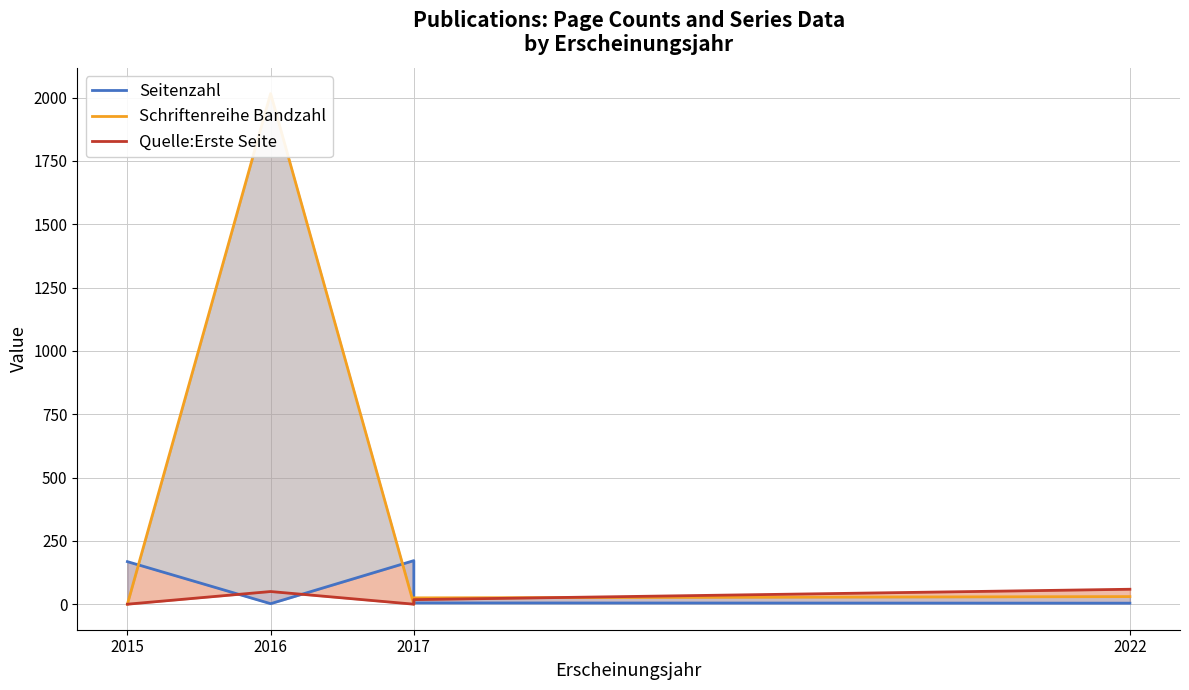

At how many categories does at least one series exceed 177?

1